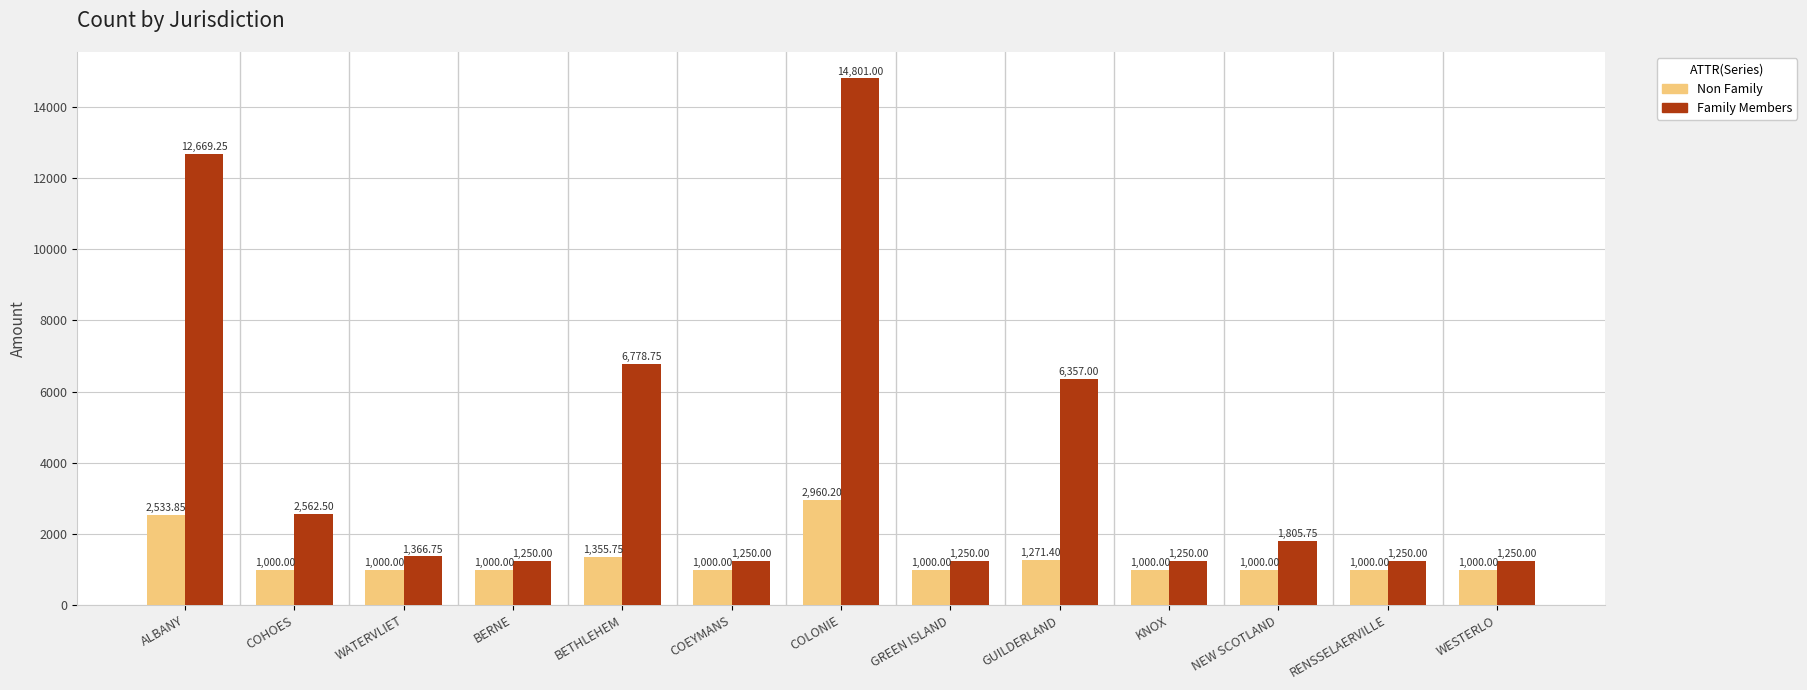

Which series has the widest spread of values?

Family Members